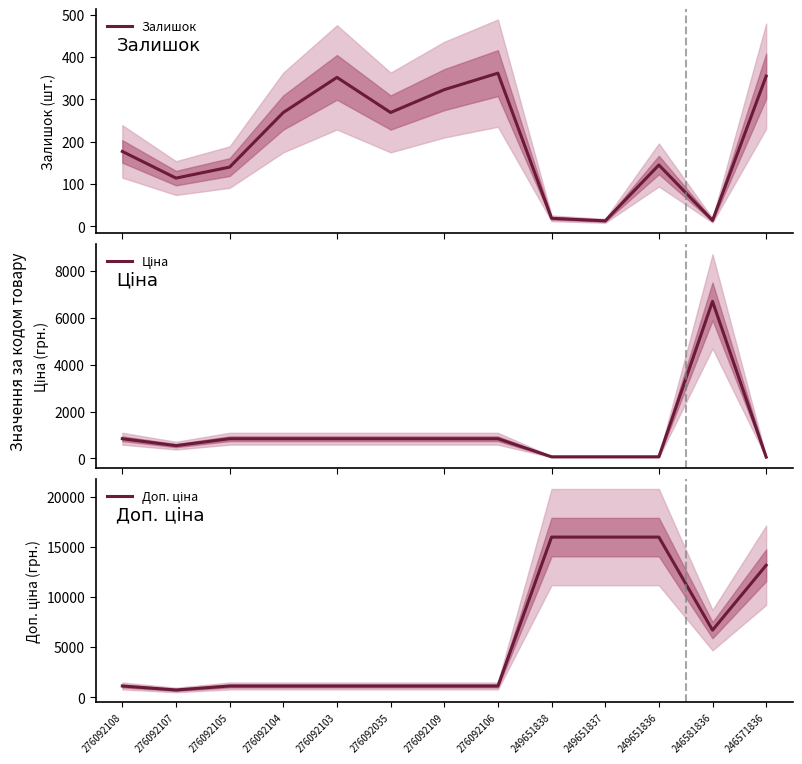

What is the difference between the maximum and minimum values in the Залишок series?

349